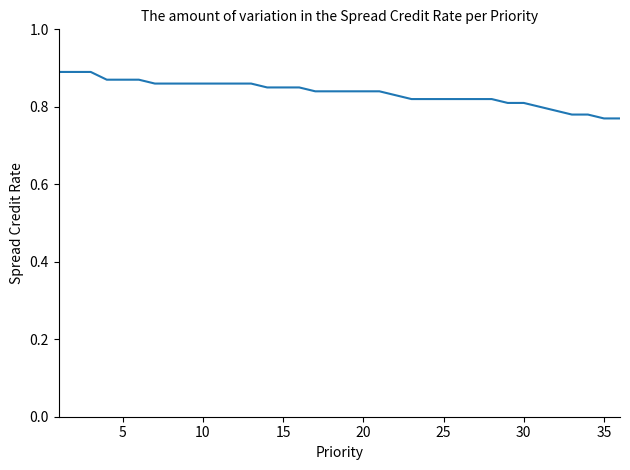

Reading right to left, transcribe all the data shown in this chart.

0.8	0.8	0.8	0.8	0.8	0.8	0.8	0.8	0.8	0.8	0.8	0.8	0.8	0.8	0.8	0.8	0.8	0.8	0.8	0.8	0.8	0.8	0.8	0.9	0.9	0.9	0.9	0.9	0.9	0.9	0.9	0.9	0.9	0.9	0.9	0.9